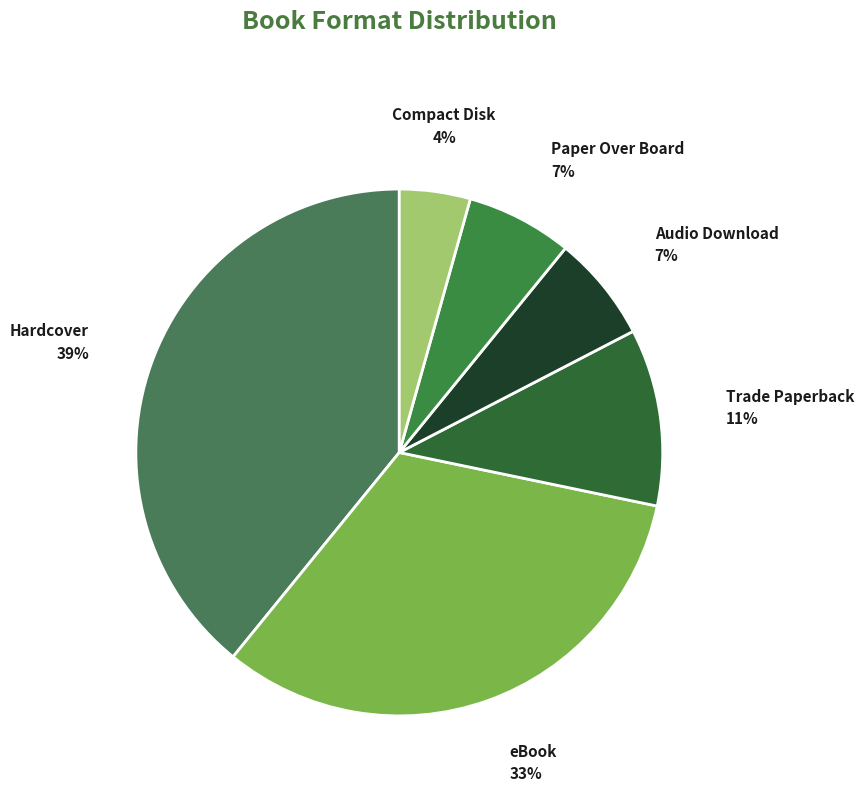

What is the largest slice in the pie chart?

Hardcover